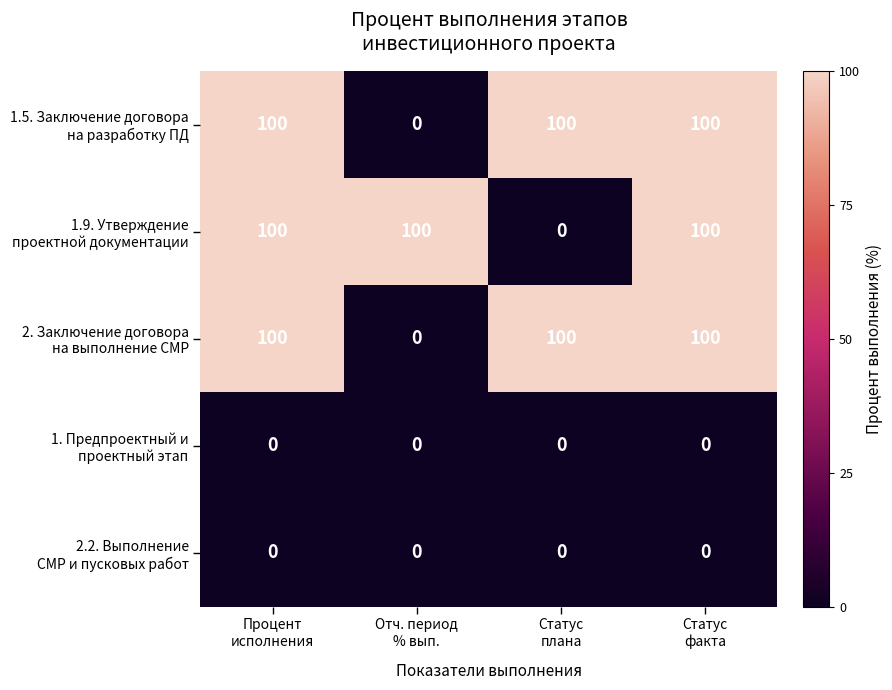

What is the total value across all series at Процент
исполнения?

300